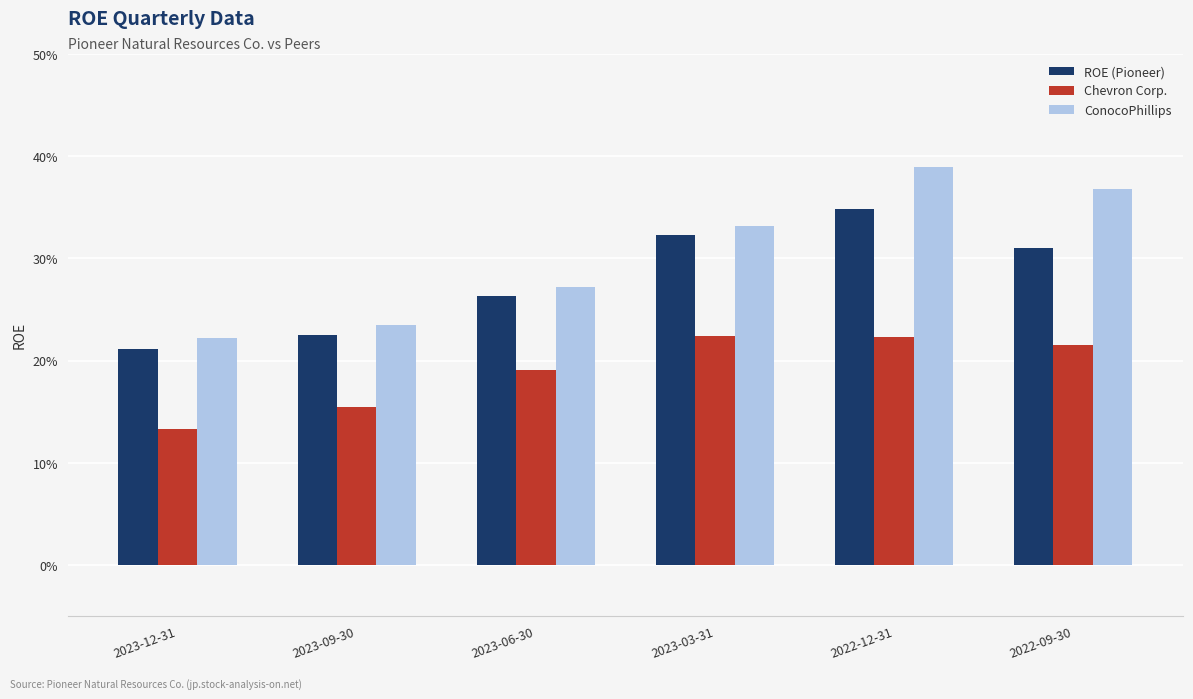

What are all the series names shown in the legend?

ROE (Pioneer), Chevron Corp., ConocoPhillips